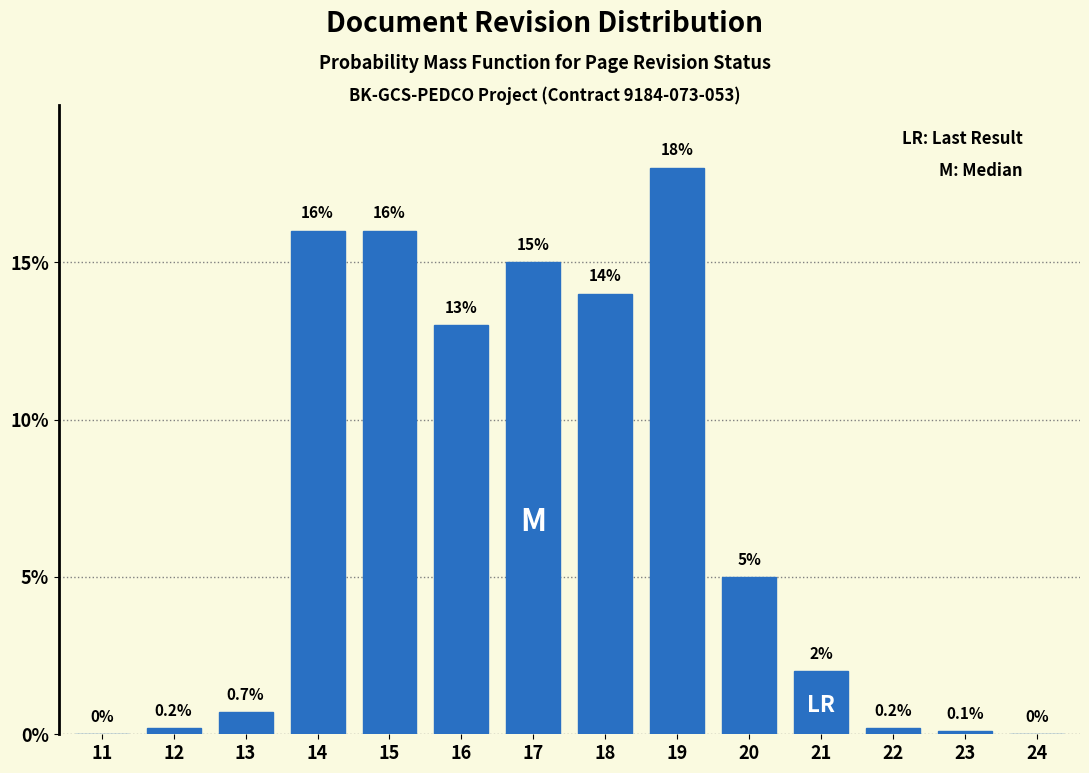

Reading right to left, extract all data points from this chart.

24=0.0	23=0.1	22=0.2	21=2.0	20=5.0	19=18.0	18=14.0	17=15.0	16=13.0	15=16.0	14=16.0	13=0.7	12=0.2	11=0.0